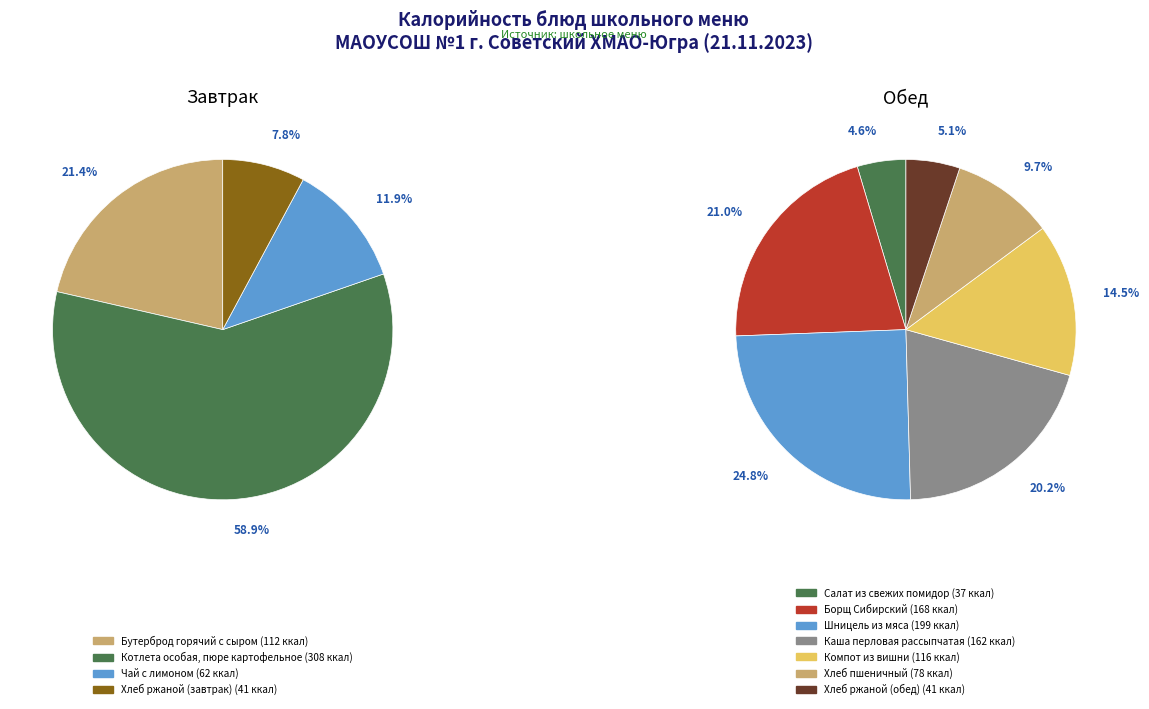

How many segments does this pie chart have?

11